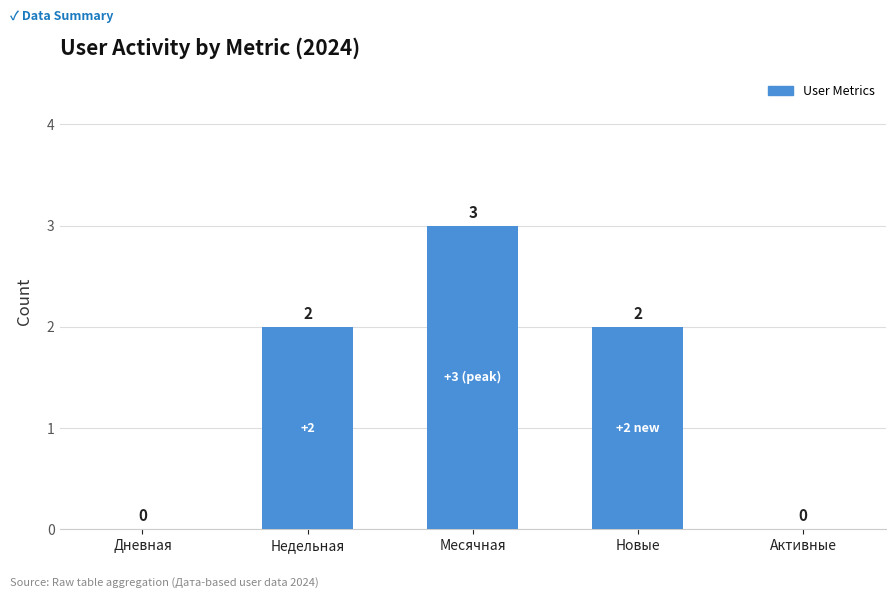

Reading left to right, transcribe all the data shown in this chart.

Дневная=0	Недельная=2	Месячная=3	Новые=2	Активные=0